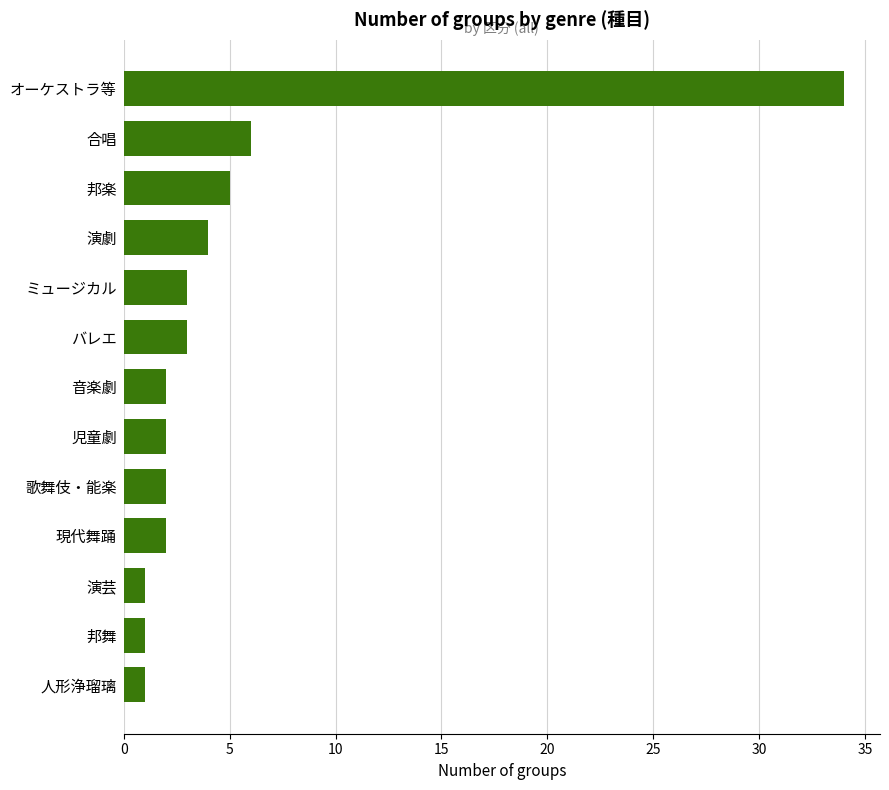

What is the change in value from 人形浄瑠璃 to バレエ?

+2